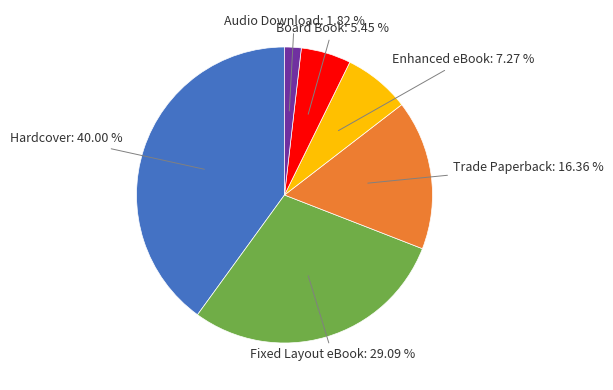

Does any single category account for the majority?

No